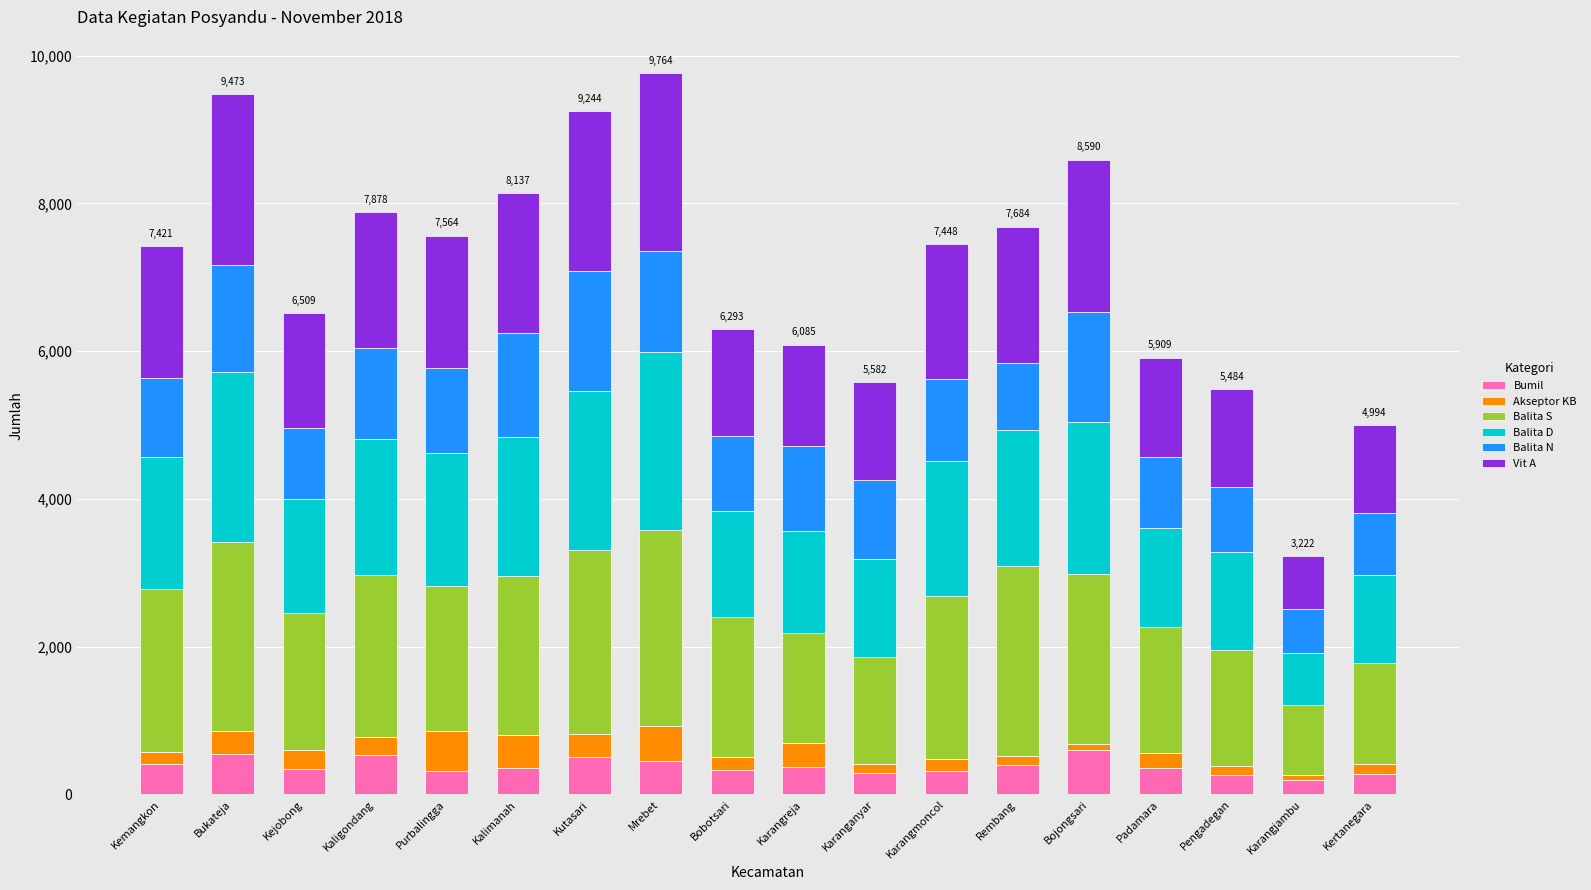

True or false: Bumil has a value of 908 at Kaligondang.

False